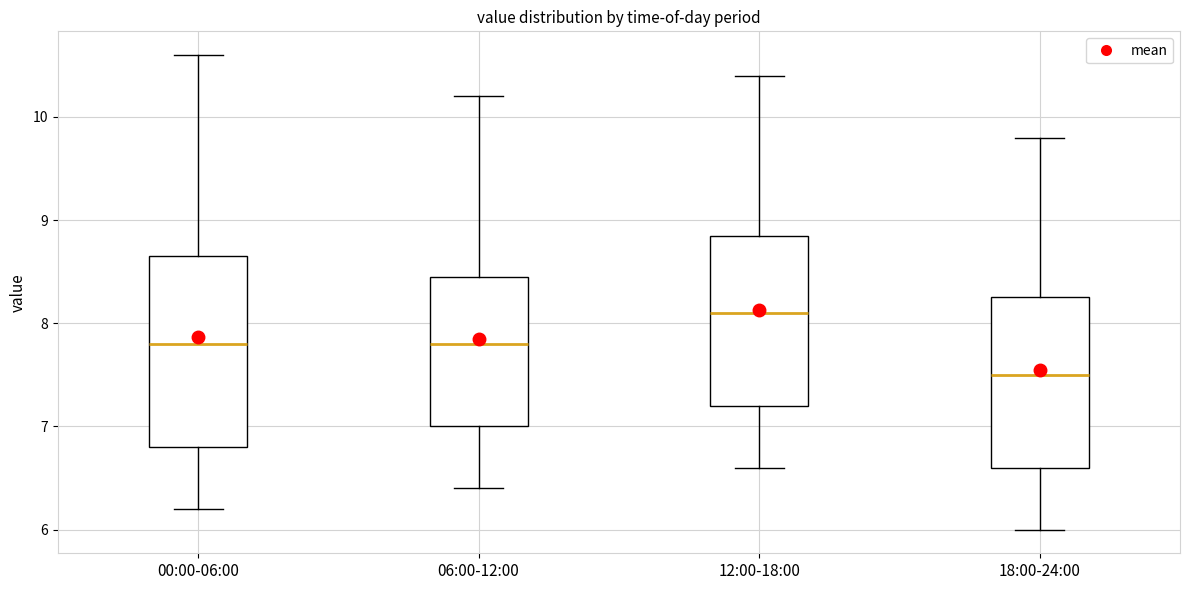

Where is the upper edge of the box for 00:00-06:00 on the y-axis? The values are not printed on the chart, so give them approximately, as read against the axis.

8.7